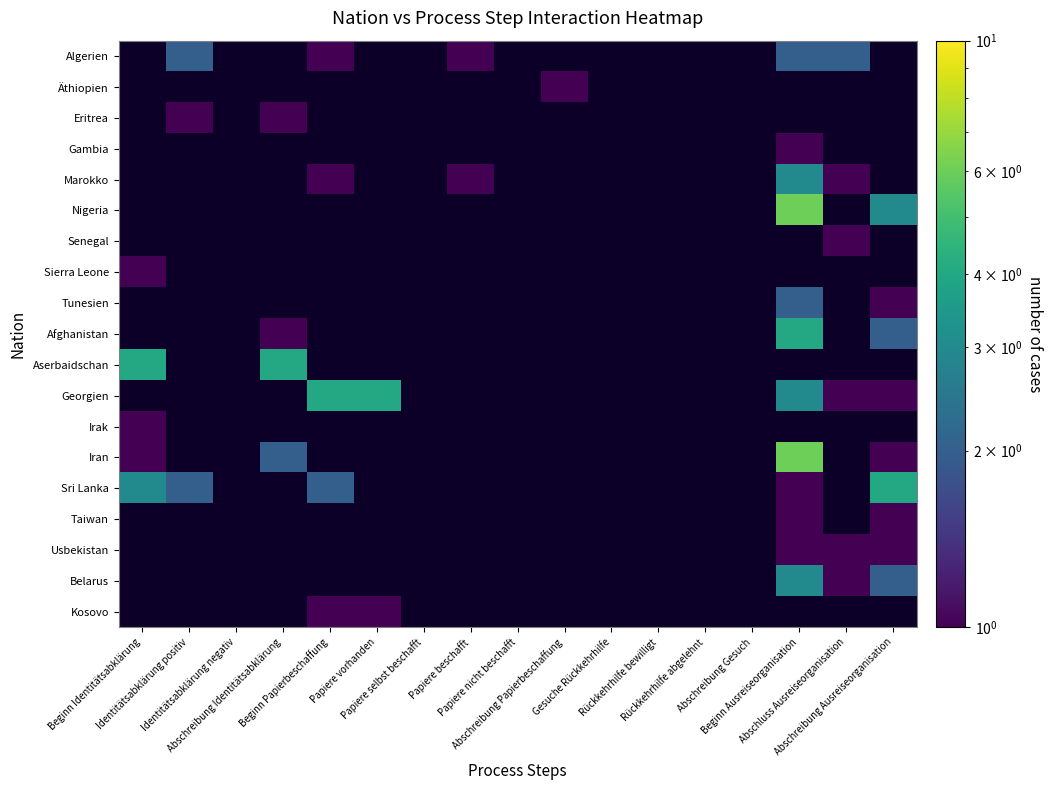

What is the maximum value shown in the chart?

6.0